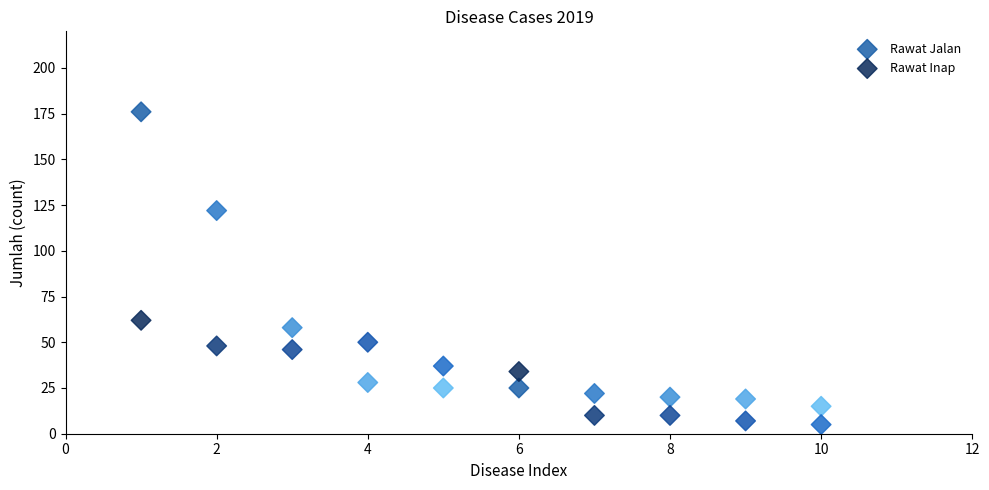

What are all the series names shown in the legend?

Rawat Jalan, Rawat Inap